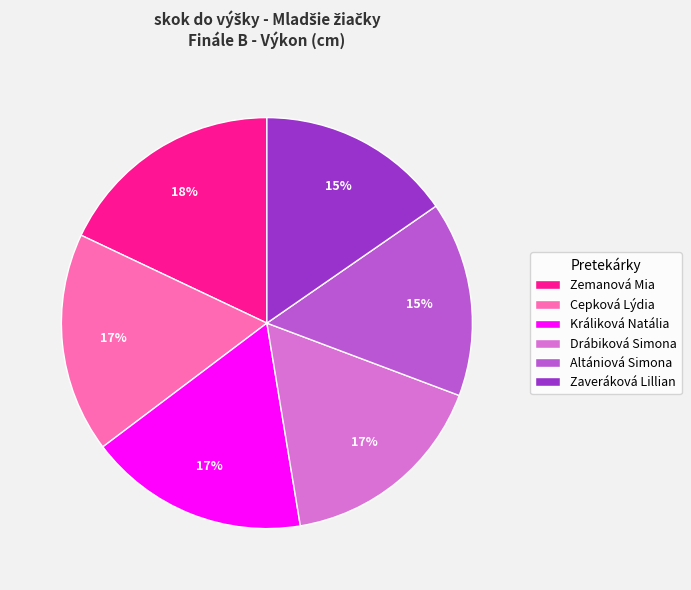

Is it true that Zemanová Mia is 6% of the pie?

False